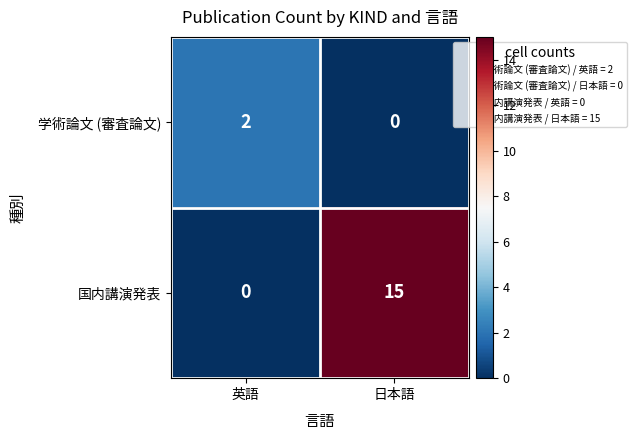

How many data points does each series have?

2